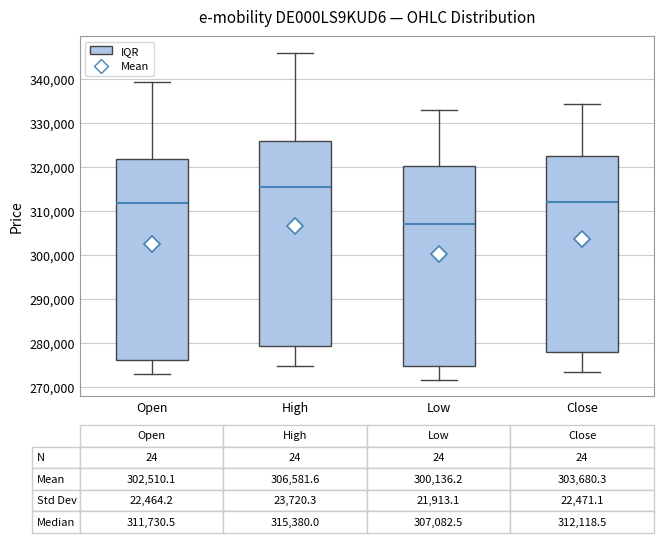

Which box's median line is the lowest?

Low